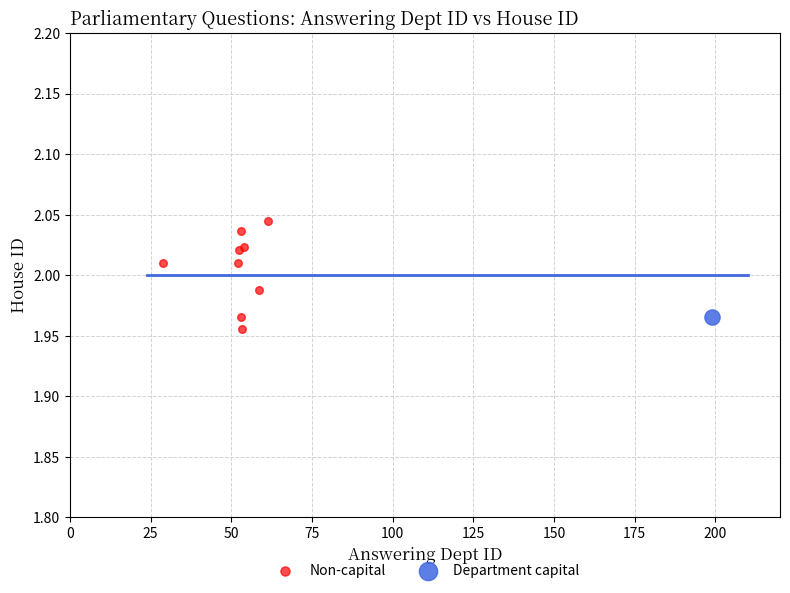

What are all the series names shown in the legend?

Non-capital, Department capital